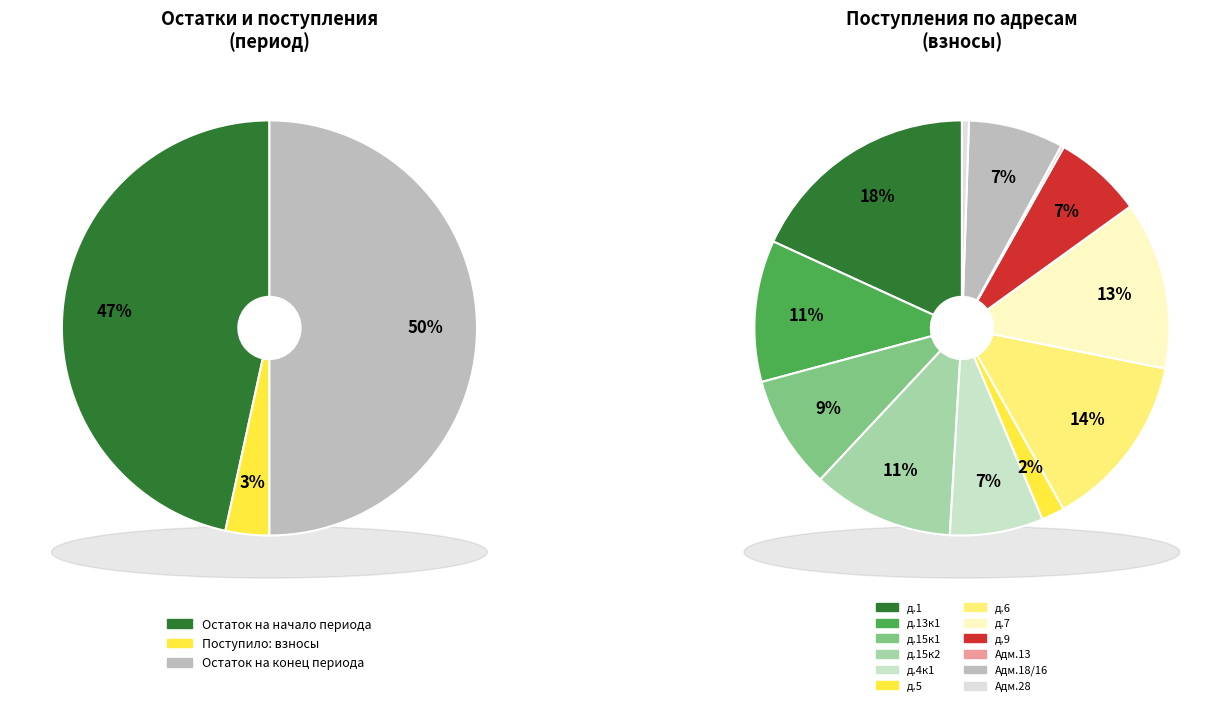

To the nearest percent, what portion does 11-й Красной Армии ул. д.15 - корп. 1 represent?

9%